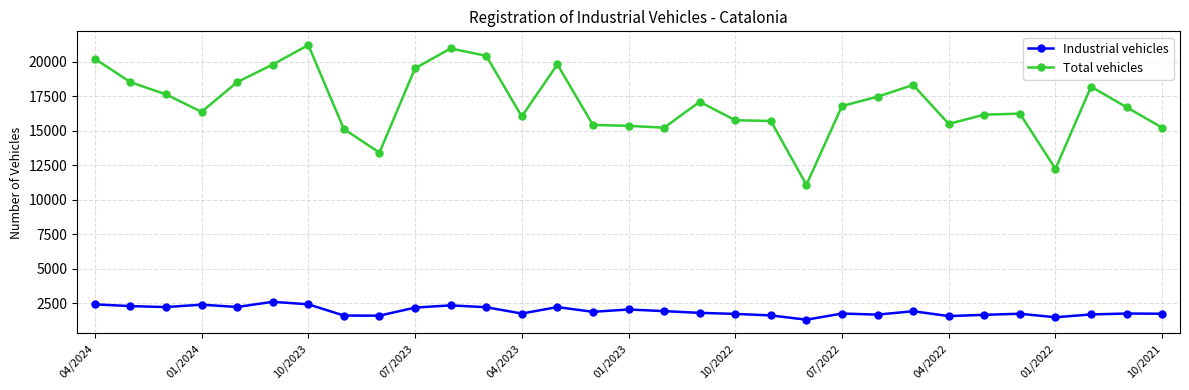

What is the greatest value displayed?

21211